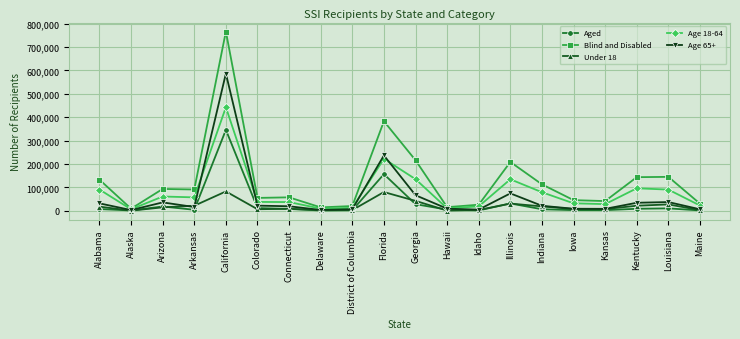

What is the value of the Age 18-64 point at the 13th from the left?

19061